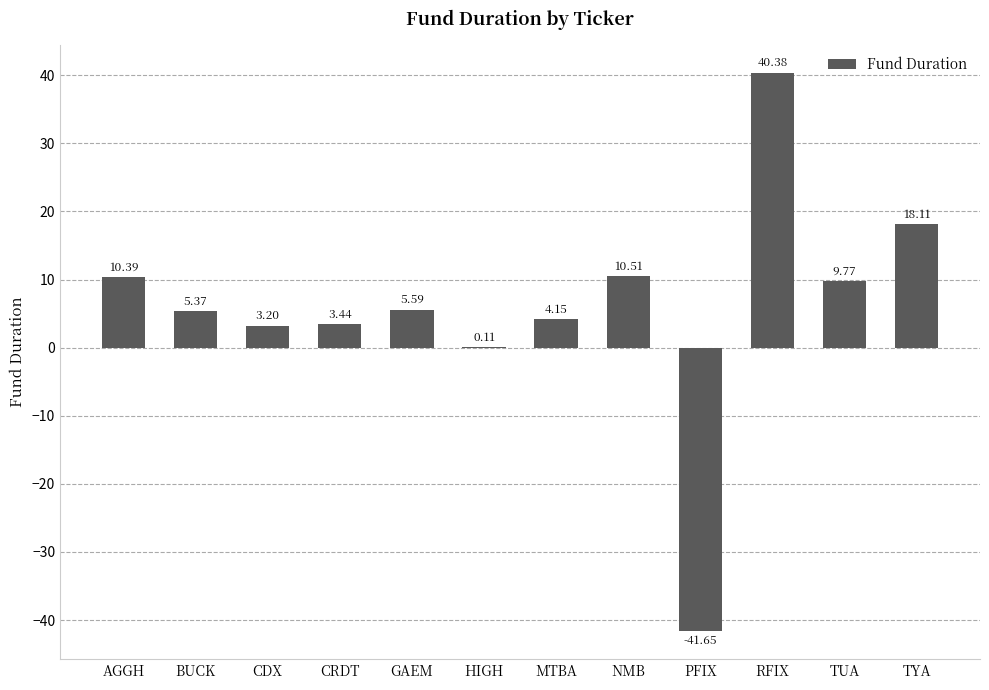

Where does the data first go above 5?

AGGH